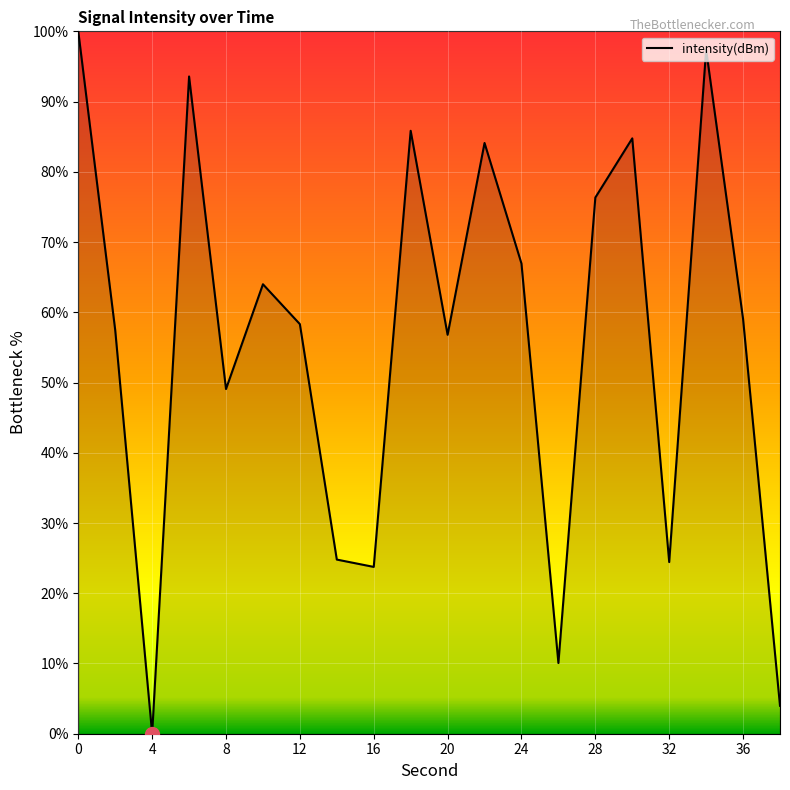

What is the greatest value displayed?

100.0